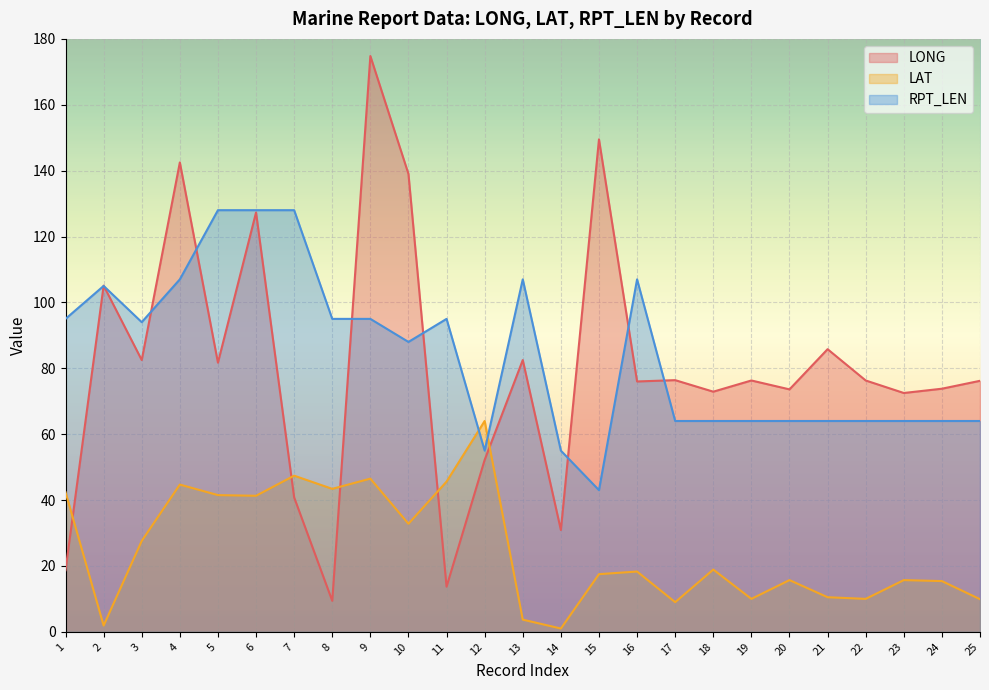

Is it true that RPT_LEN equals 64.0 at 25?

True